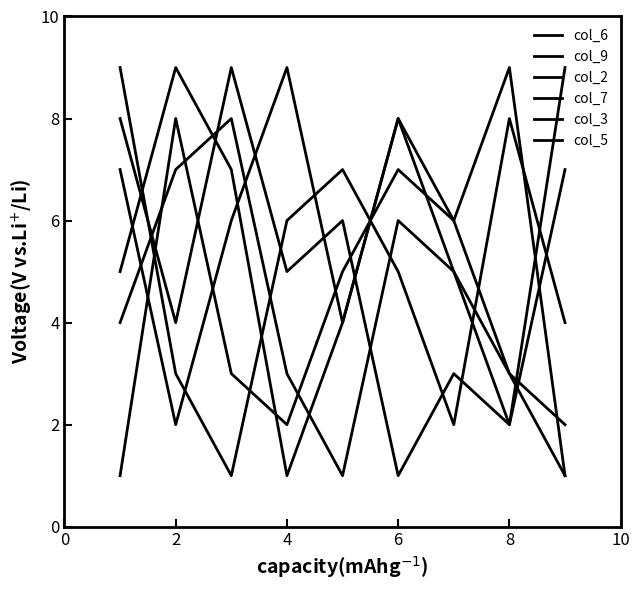

Count the col_6 values in the range 3 to 7.

5